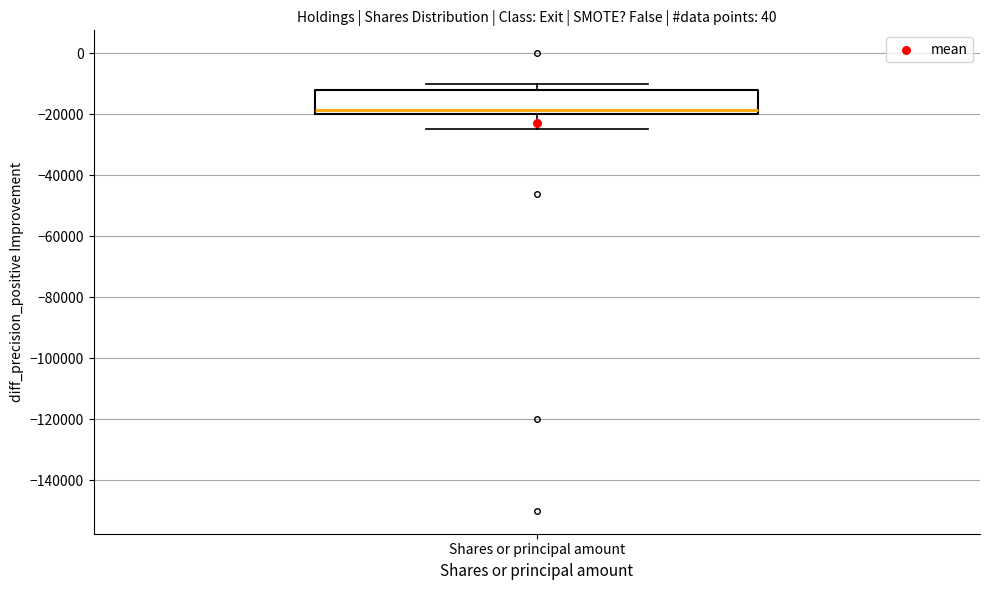

Where is the upper edge of the box for Shares or principal amount on the y-axis? The values are not printed on the chart, so give them approximately, as read against the axis.

-12000